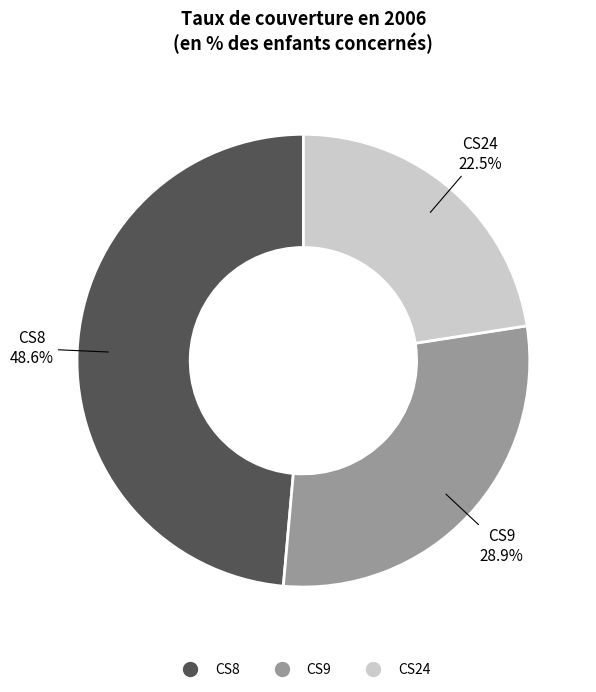

To the nearest percent, what is the average slice percentage?

33%